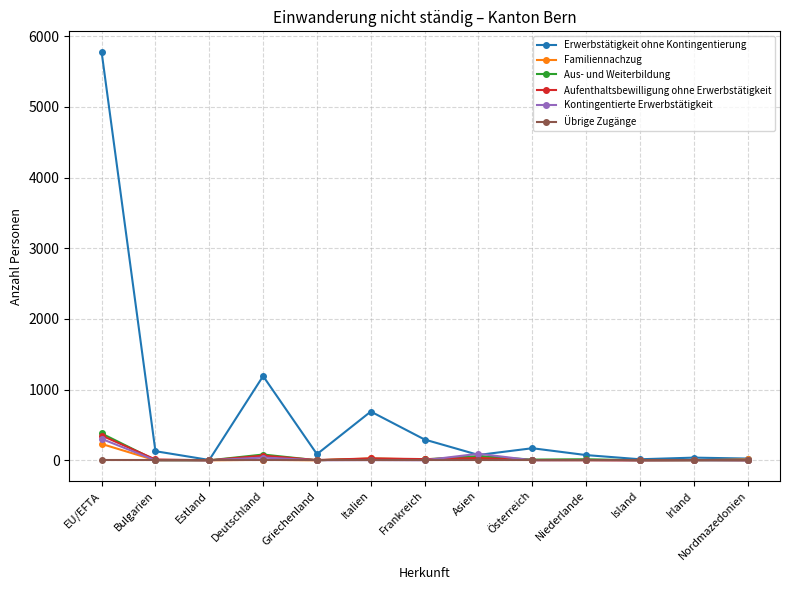

What is the greatest value displayed?

5781